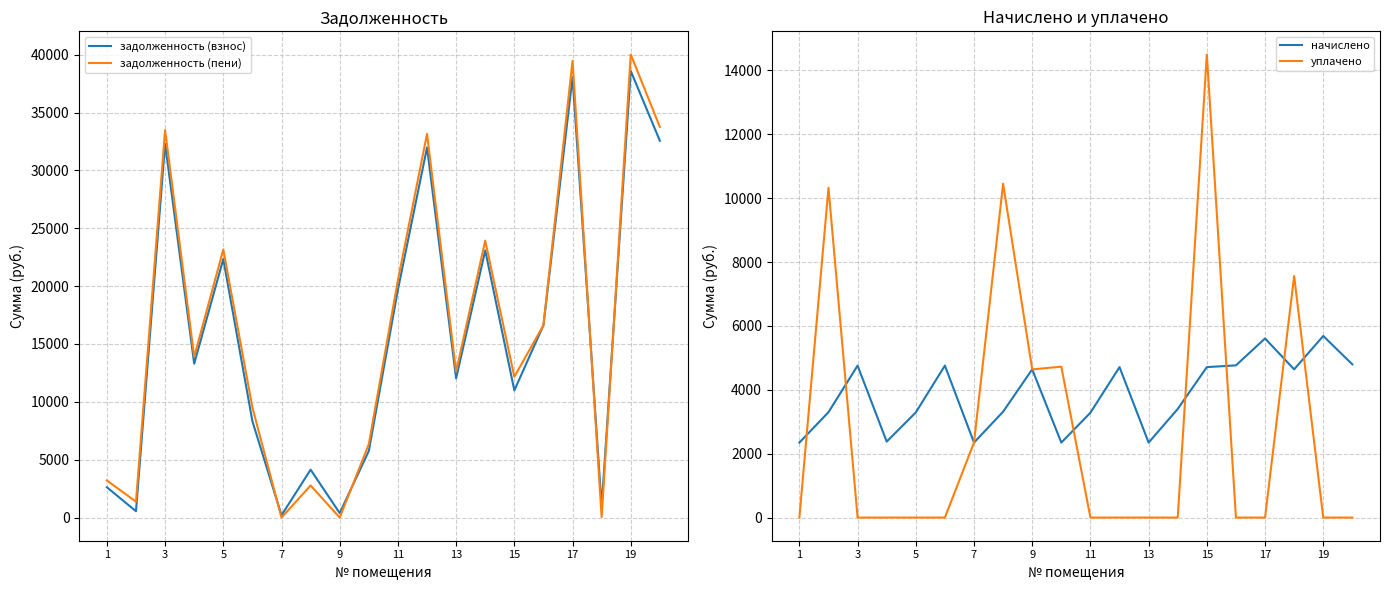

How many values in the задолженность (взнос) series are below 13296?

10